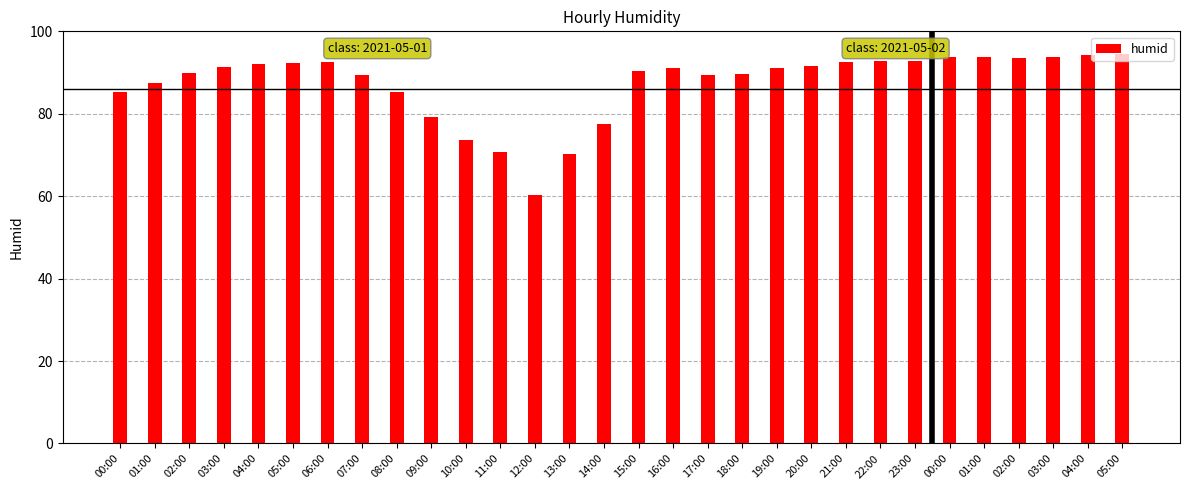

Is it true that the value at 22:00 is 43.3?

False